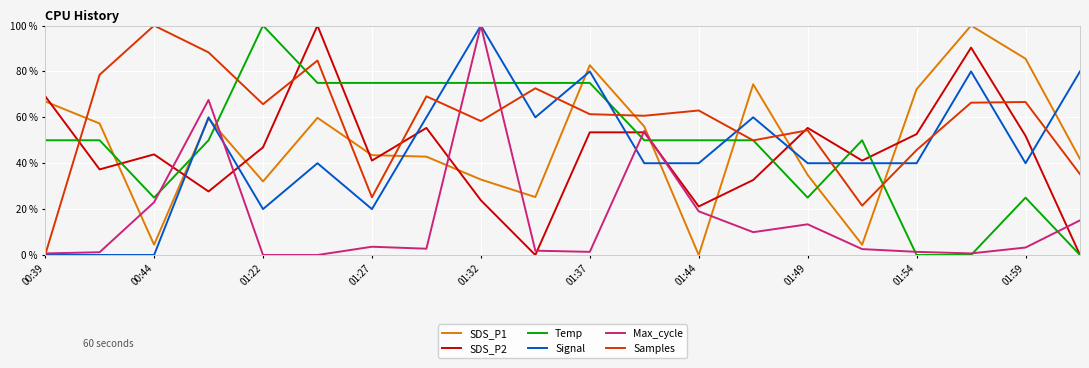

What is the highest value of the Temp series?

100.0